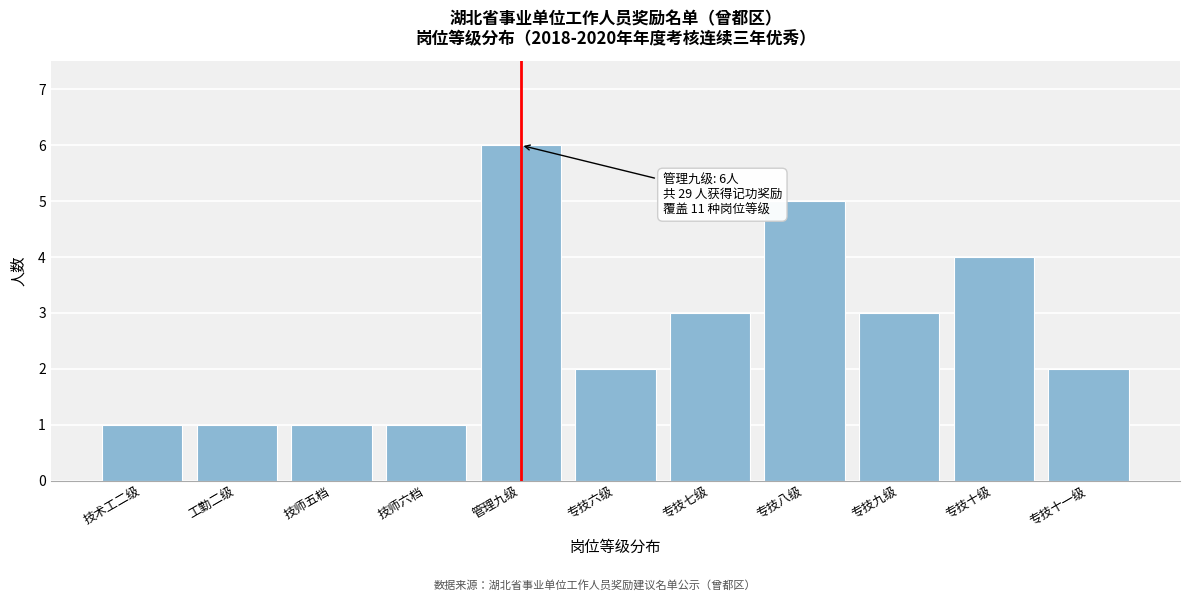

Reading right to left, list all the values displayed in this chart.

2	4	3	5	3	2	6	1	1	1	1